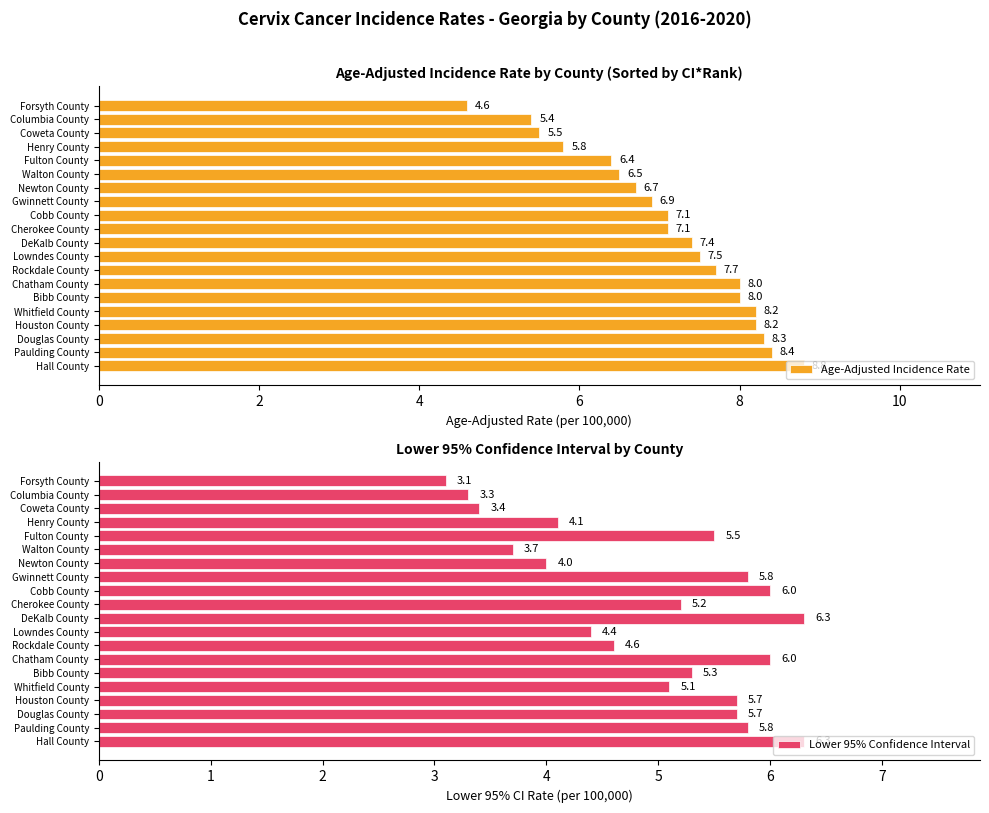

What is the sum of all Lower 95% Confidence Interval values?

99.3